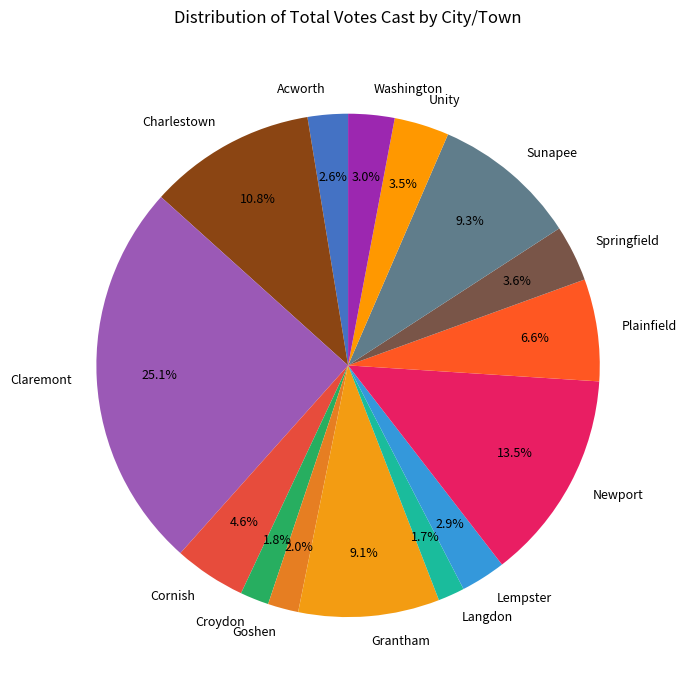

Does Unity represent more than half of the total?

No